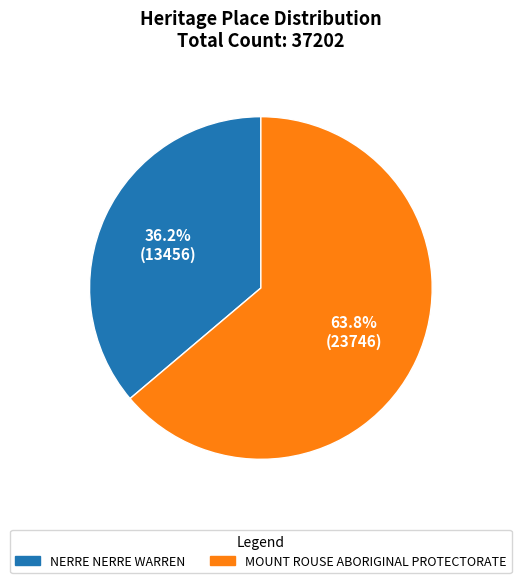

To the nearest percent, what portion does MOUNT ROUSE ABORIGINAL PROTECTORATE represent?

64%